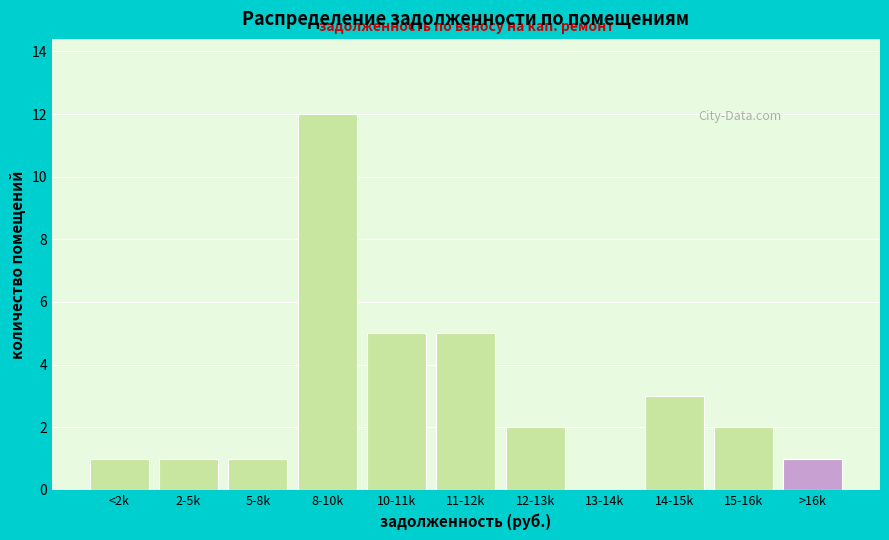

Reading left to right, list all the values displayed in this chart.

<2k=1	2-5k=1	5-8k=1	8-10k=12	10-11k=5	11-12k=5	12-13k=2	13-14k=0	14-15k=3	15-16k=2	>16k=1